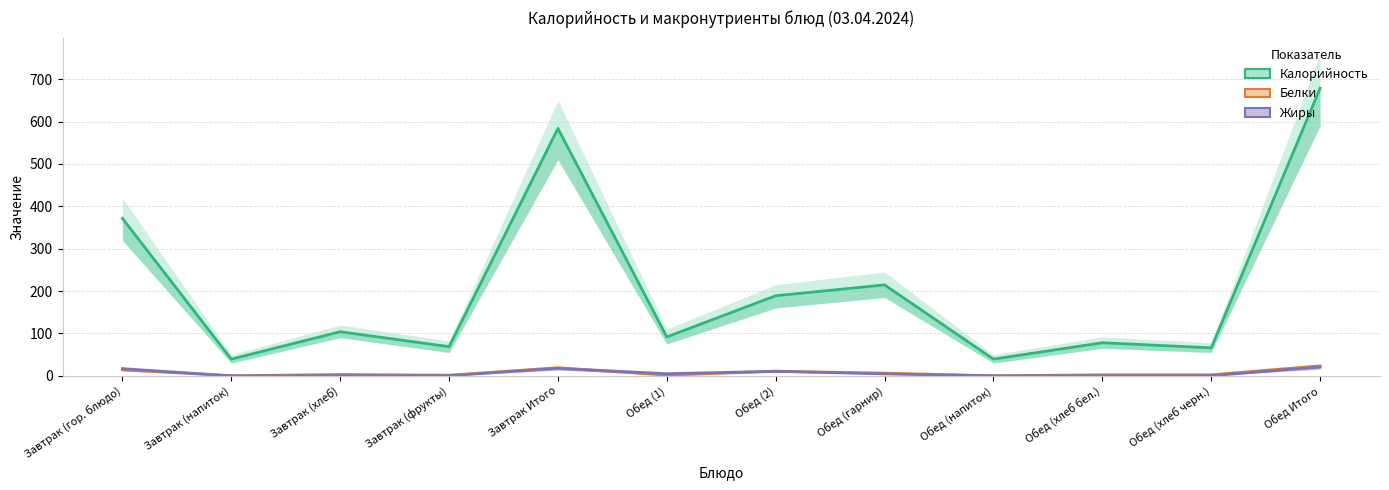

Which series changed the most between Завтрак (гор. блюдо) and Обед (гарнир)?

Калорийность